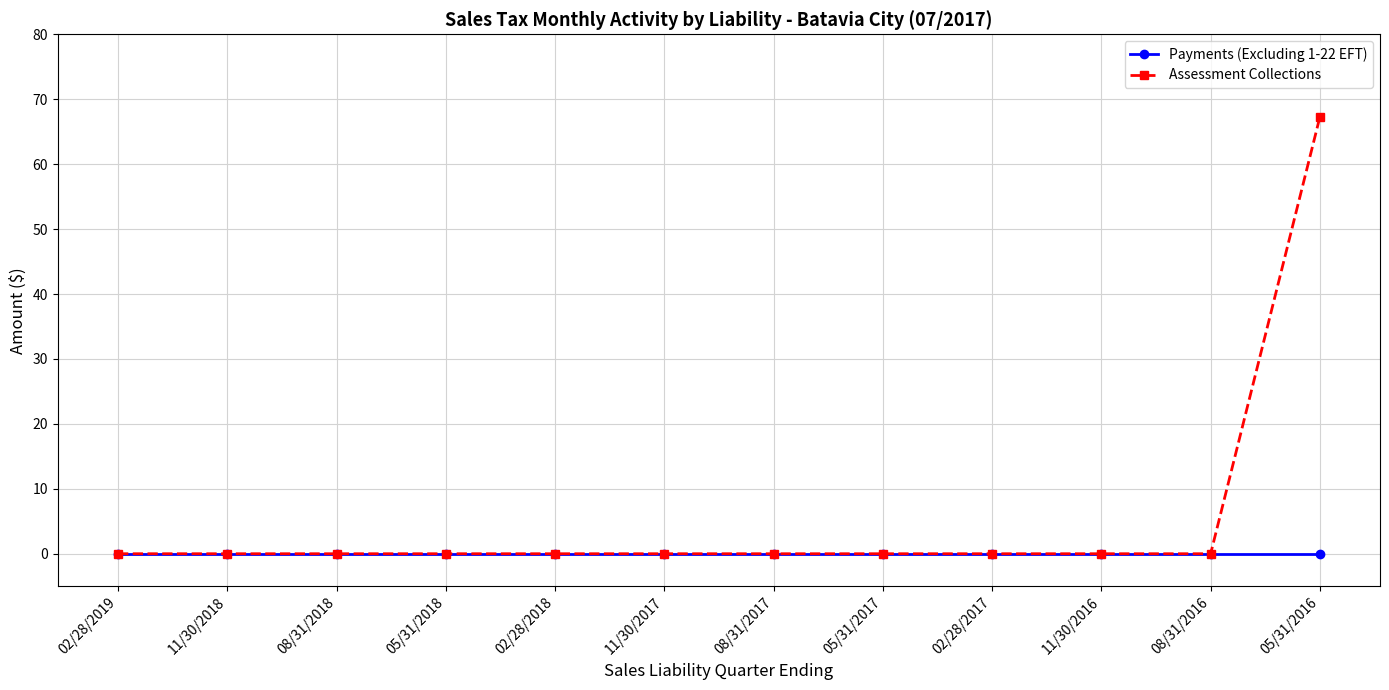

Reading left to right, transcribe all the data shown in this chart.

Payments (Excluding 1-22 EFT): 02/28/2019=0.0	11/30/2018=0.0	08/31/2018=0.0	05/31/2018=0.0	02/28/2018=0.0	11/30/2017=0.0	08/31/2017=0.0	05/31/2017=0.0	02/28/2017=0.0	11/30/2016=0.0	08/31/2016=0.0	05/31/2016=0.0
Assessment Collections: 02/28/2019=0.0	11/30/2018=0.0	08/31/2018=0.0	05/31/2018=0.0	02/28/2018=0.0	11/30/2017=0.0	08/31/2017=0.0	05/31/2017=0.0	02/28/2017=0.0	11/30/2016=0.0	08/31/2016=0.0	05/31/2016=67.3